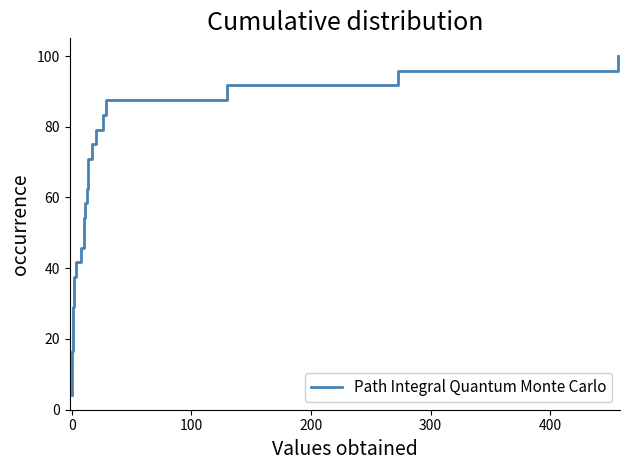

What is the minimum value shown in the chart?

4.2